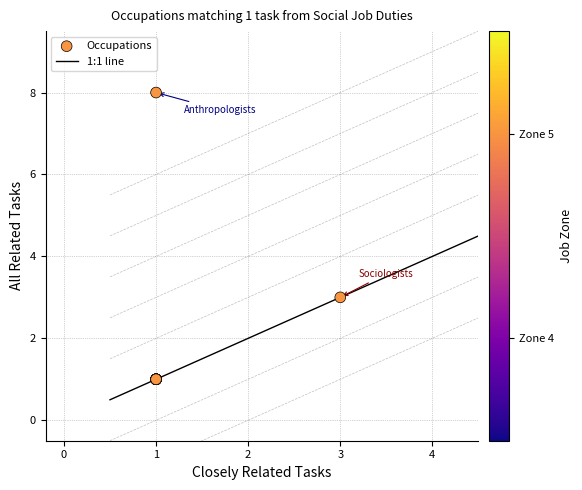

What Y value in the scatter plot is closest to 4?

3